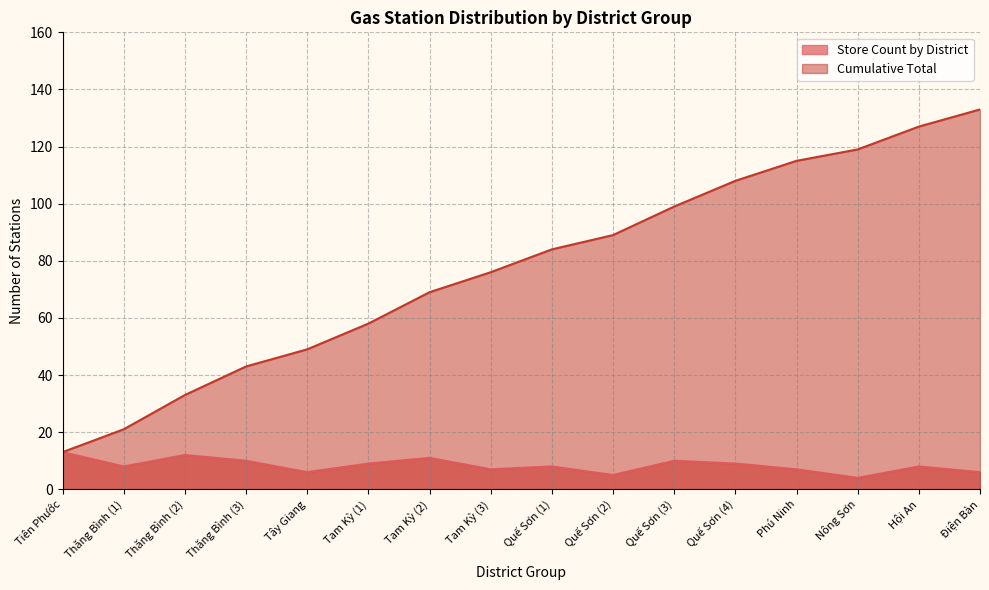

Which series has the widest spread of values?

Cumulative Total